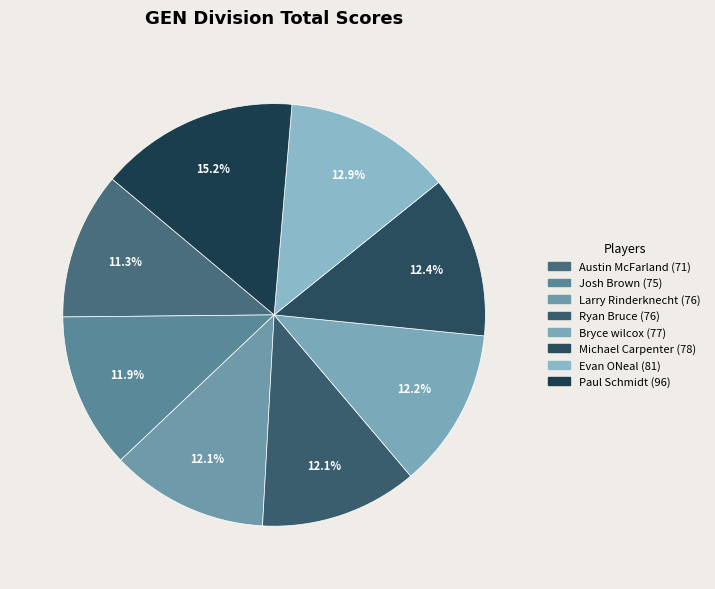

How many segments does this pie chart have?

8